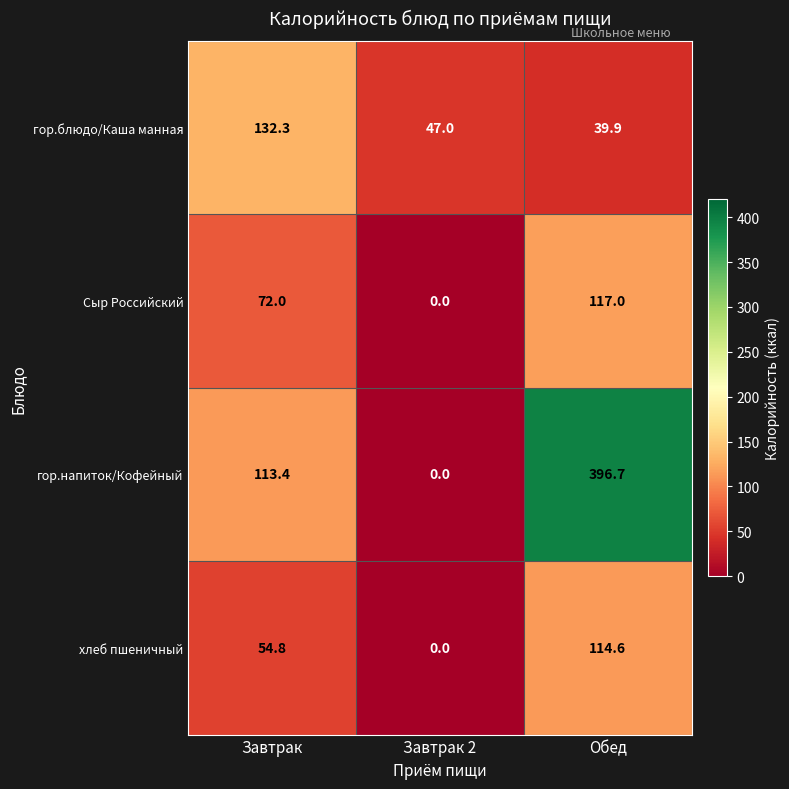

Reading right to left, what are all the values shown in this chart?

гор.блюдо/Каша манная: 39.9	47.0	132.3
Сыр Российский: 117.0	0.0	72.0
гор.напиток/Кофейный: 396.7	0.0	113.4
хлеб пшеничный: 114.6	0.0	54.8